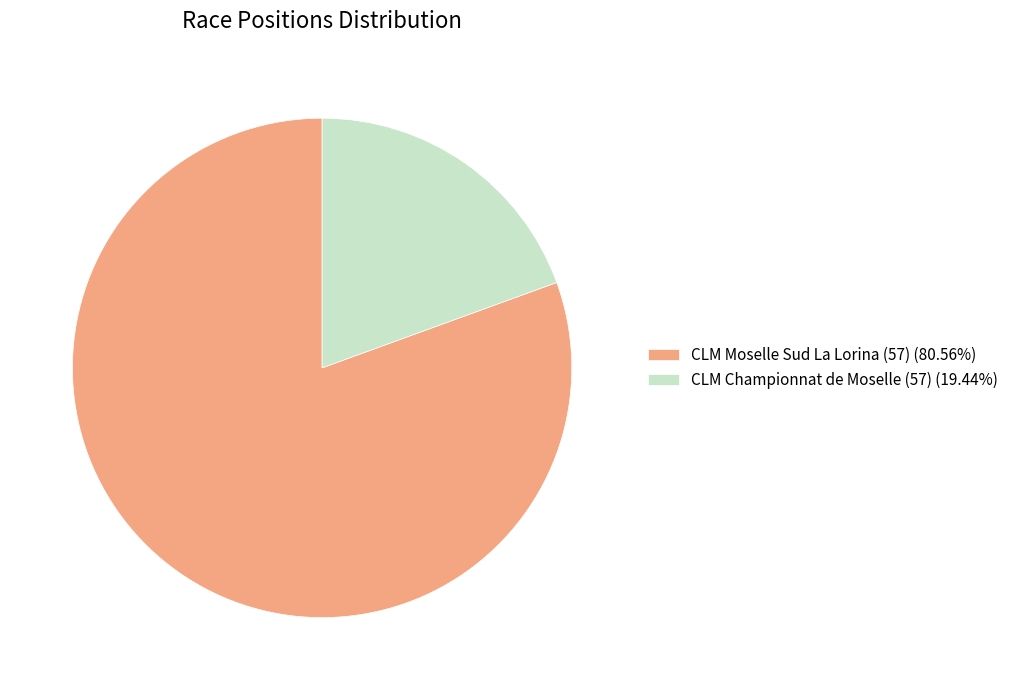

How many slices are in this pie chart?

2